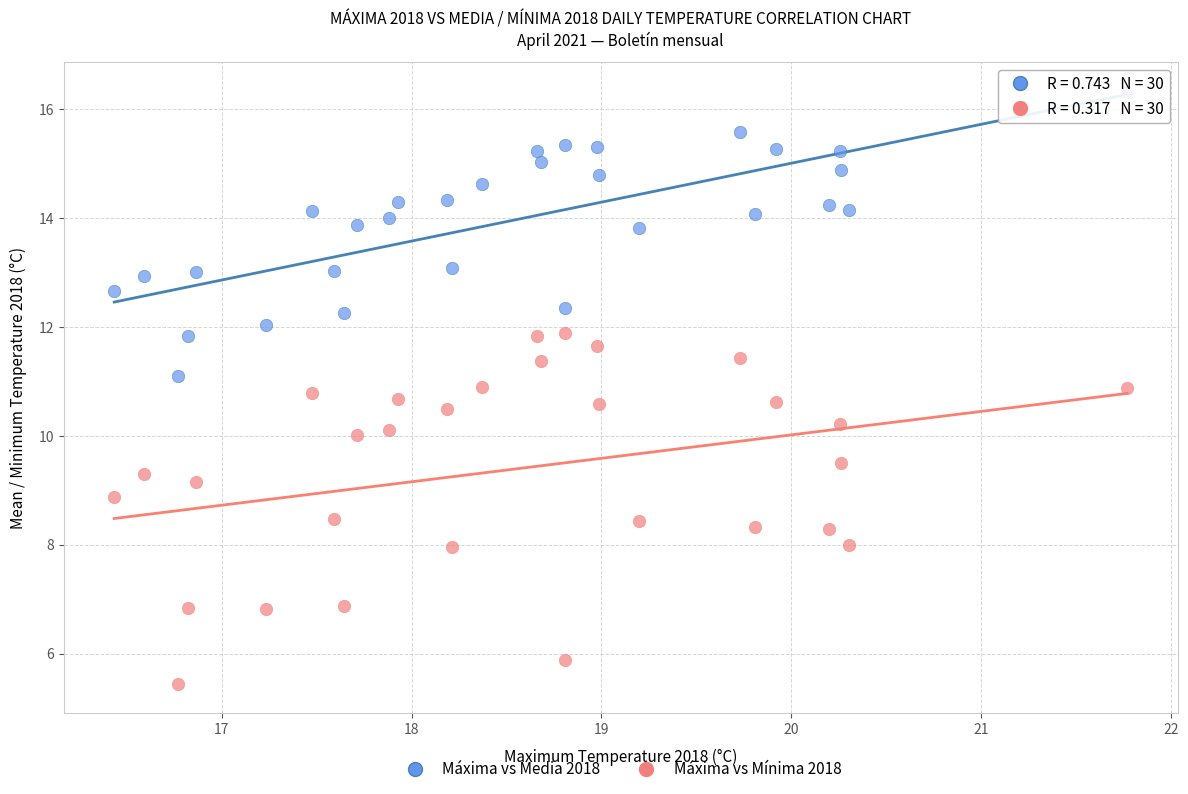

Across all data points, what is the range of X values (max minus min)?

5.3